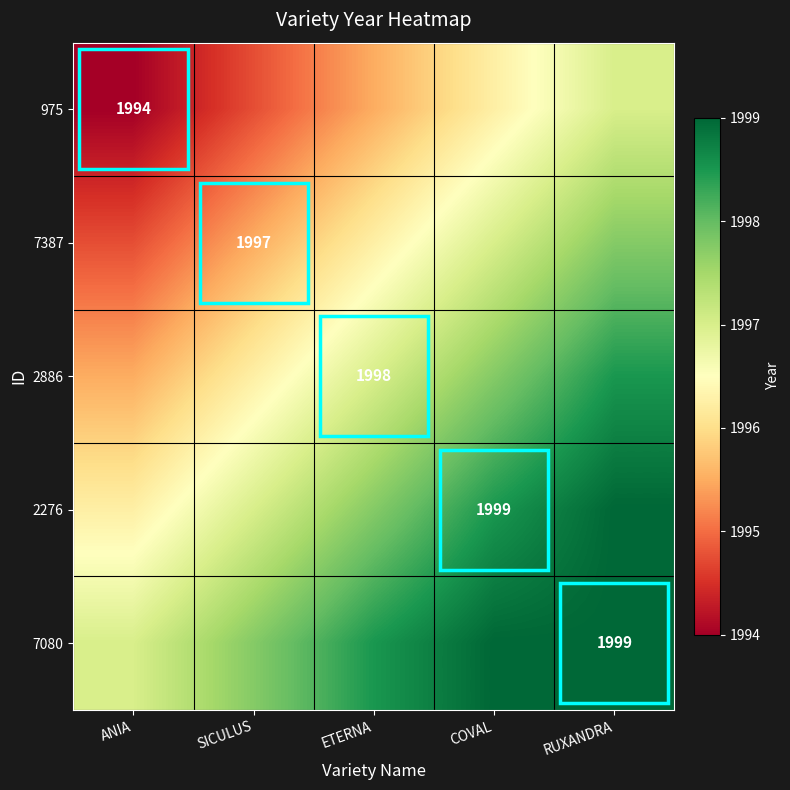

Which series changed the most between SICULUS and COVAL?

975